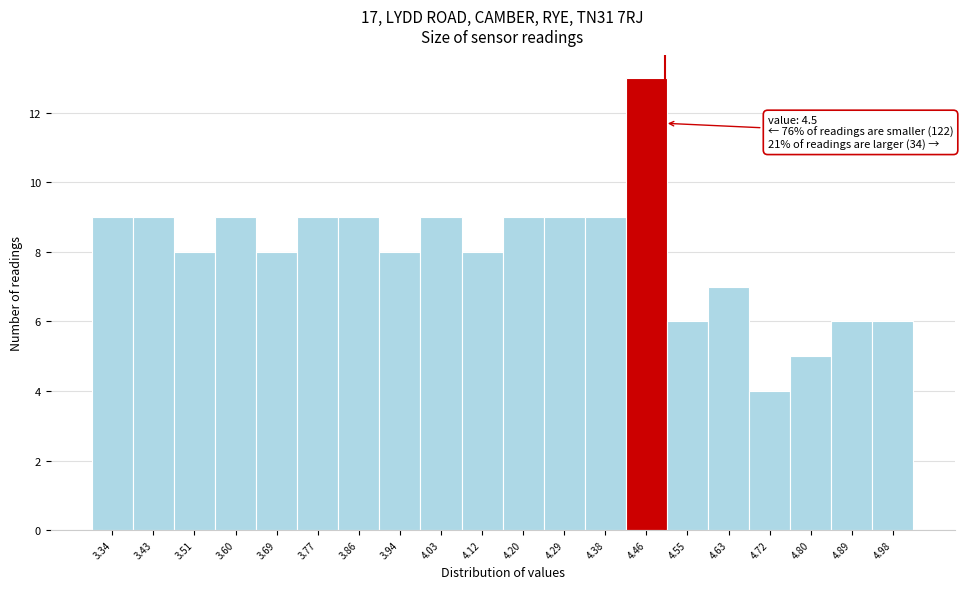

Which range on the x-axis has the tallest bar?

4.418 to 4.504